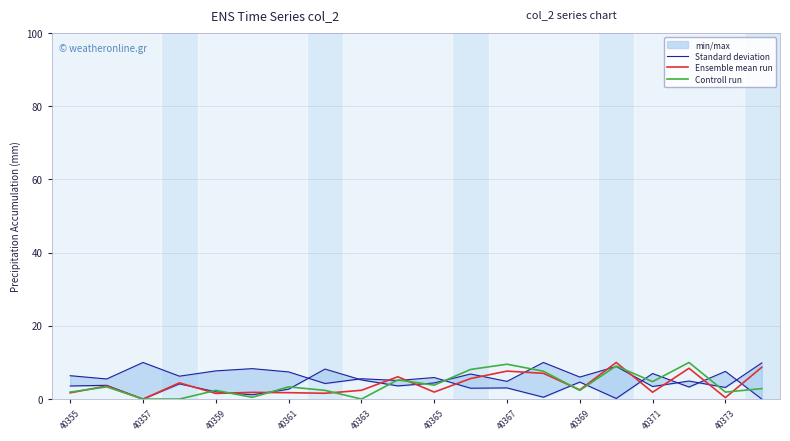

Which series has the widest spread of values?

Standard deviation